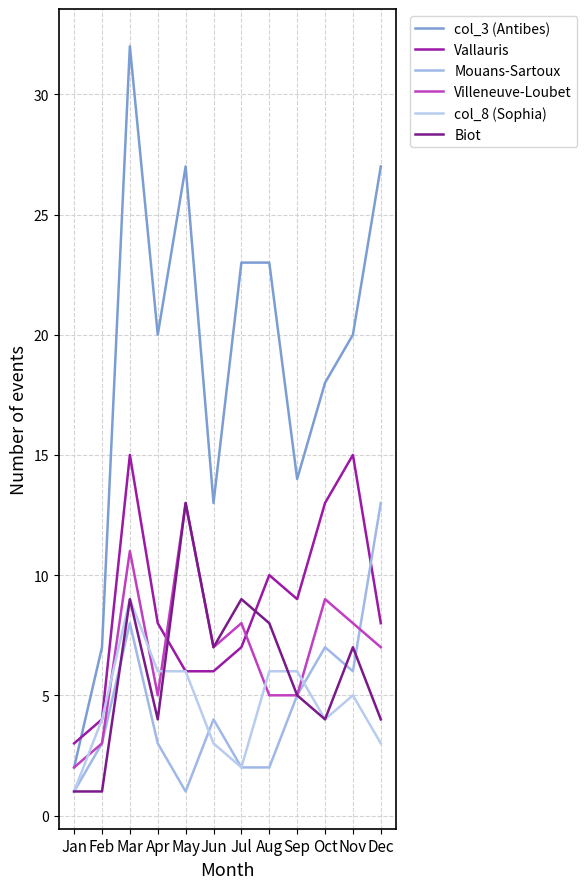

Where do Mouans-Sartoux and Biot first cross each other?

Feb and Mar